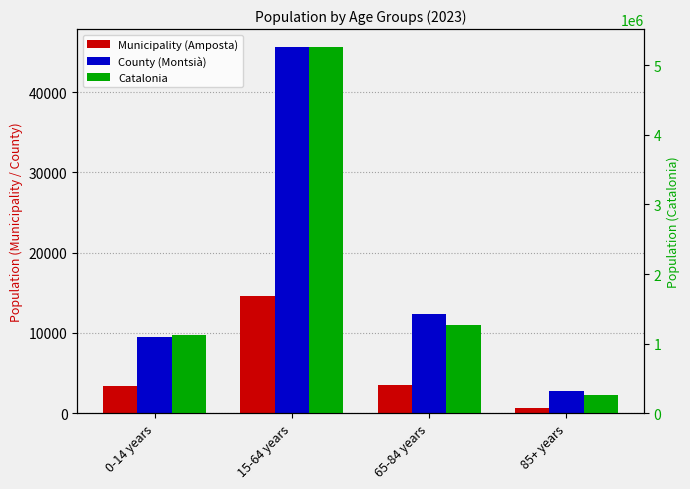

Is it true that County (Montsià) equals 2763 at 85+ years?

True